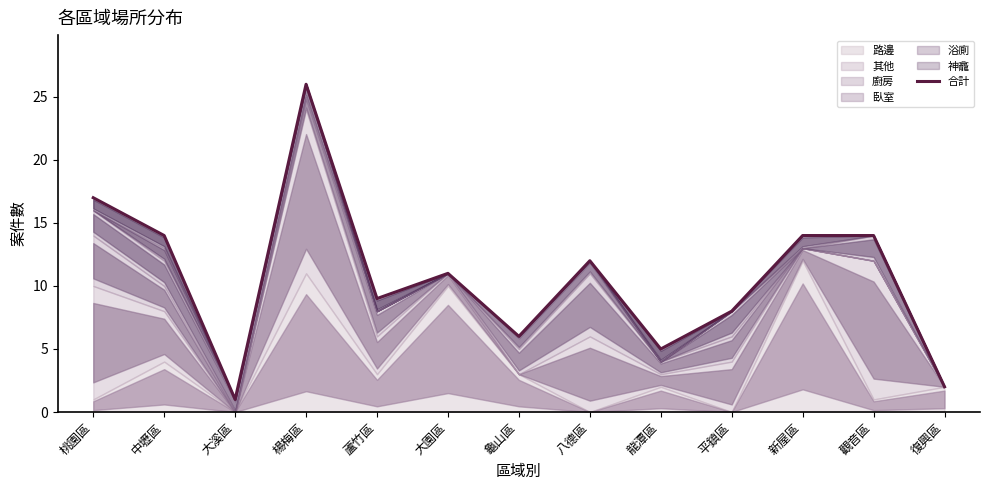

What is the label of the 7th point from the left?

龜山區